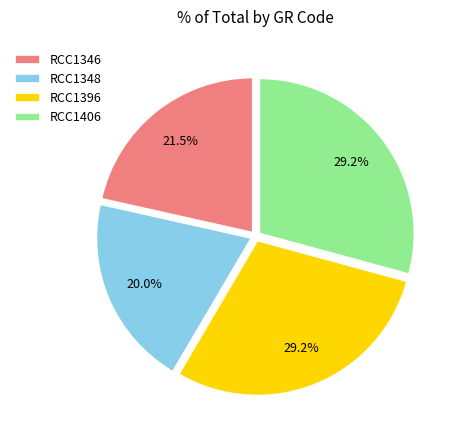

How many segments does this pie chart have?

4